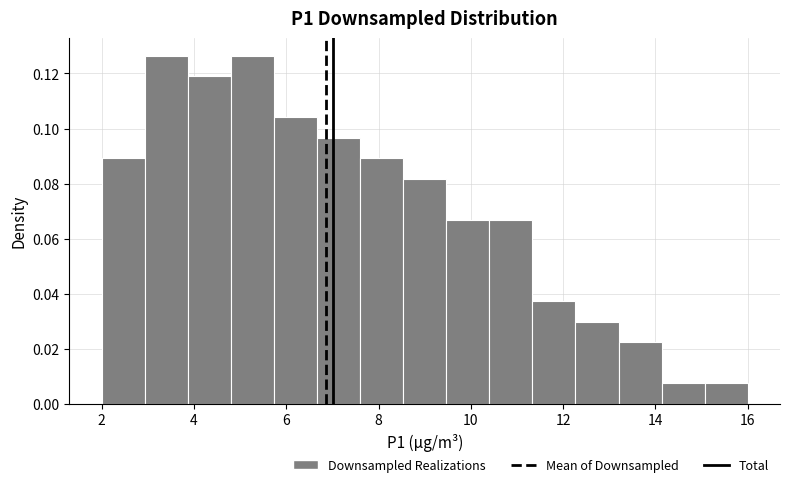

Reading left to right, list every bar in this chart as the range it spans on the x-axis followed by its height. Neither the bar edges nor the heights are printed on the chart, so give them approximately, as read against the axes.

2.0 to 3.0: 0.090
3.0 to 3.8: 0.126
3.8 to 4.8: 0.120
4.8 to 5.8: 0.126
5.8 to 6.6: 0.104
6.6 to 7.6: 0.096
7.6 to 8.6: 0.090
8.6 to 9.4: 0.082
9.4 to 10.4: 0.066
10.4 to 11.4: 0.066
11.4 to 12.2: 0.038
12.2 to 13.2: 0.030
13.2 to 14.2: 0.022
14.2 to 15.0: 0.008
15.0 to 16.0: 0.008